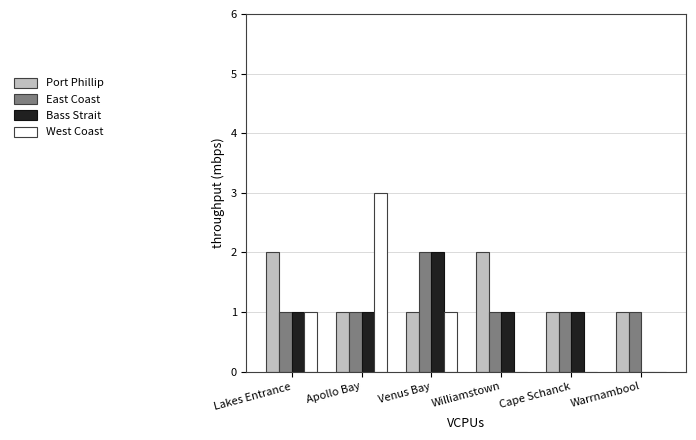

The East Coast series shows 2 at Venus Bay. True or false?

True